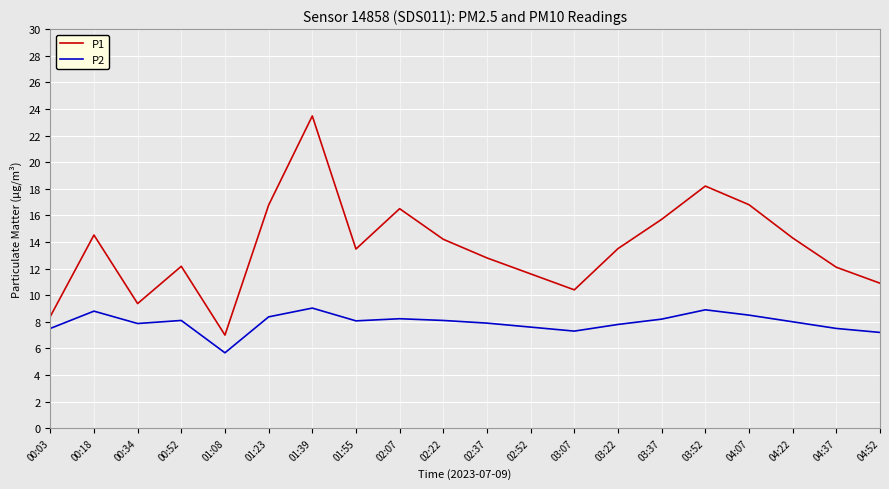

At how many categories does at least one series exceed 18?

2